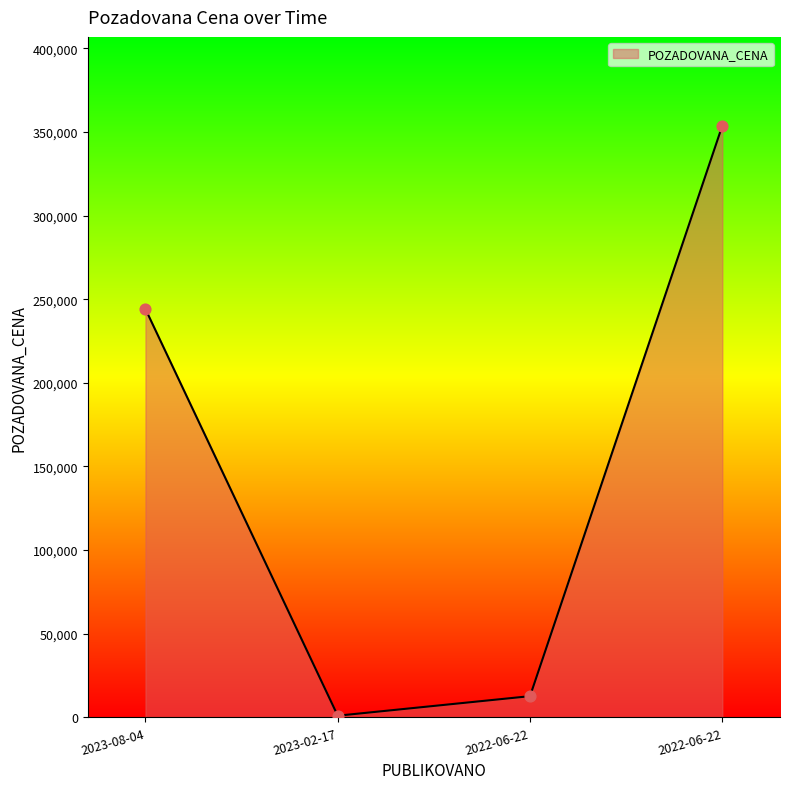

What is the ratio of the value at 2022-06-22 to the value at 2023-02-17?

12.5